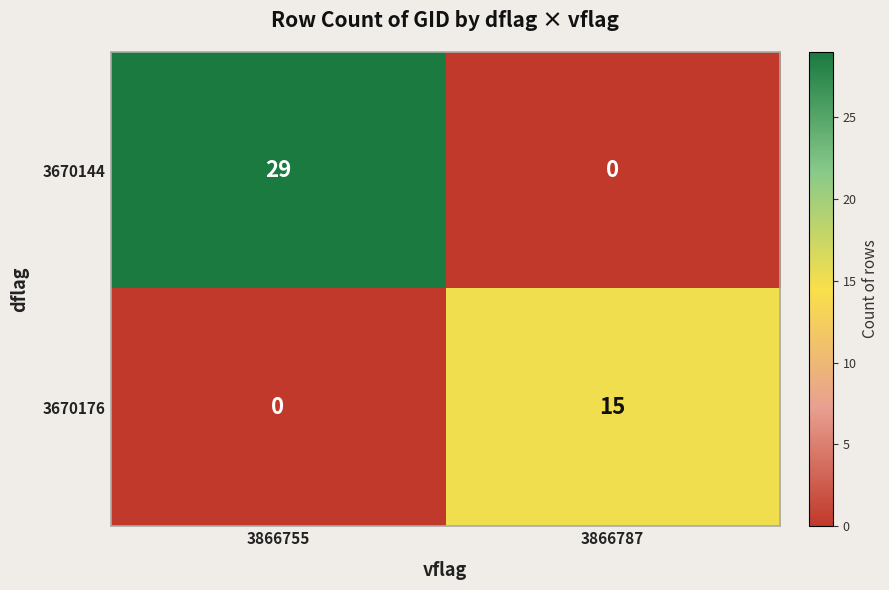

Count the number of categories in the chart.

2